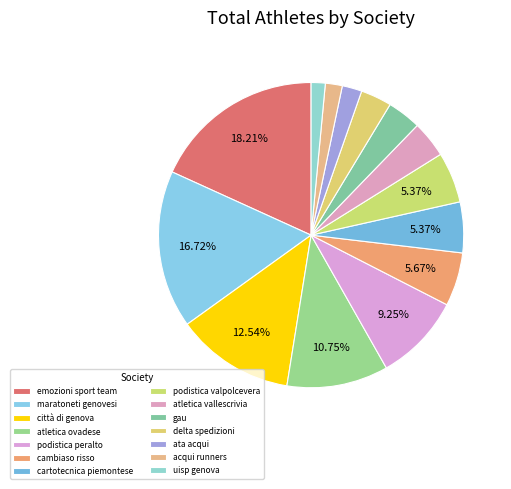

What percentage do uisp genova and ata acqui together represent?

3.6%